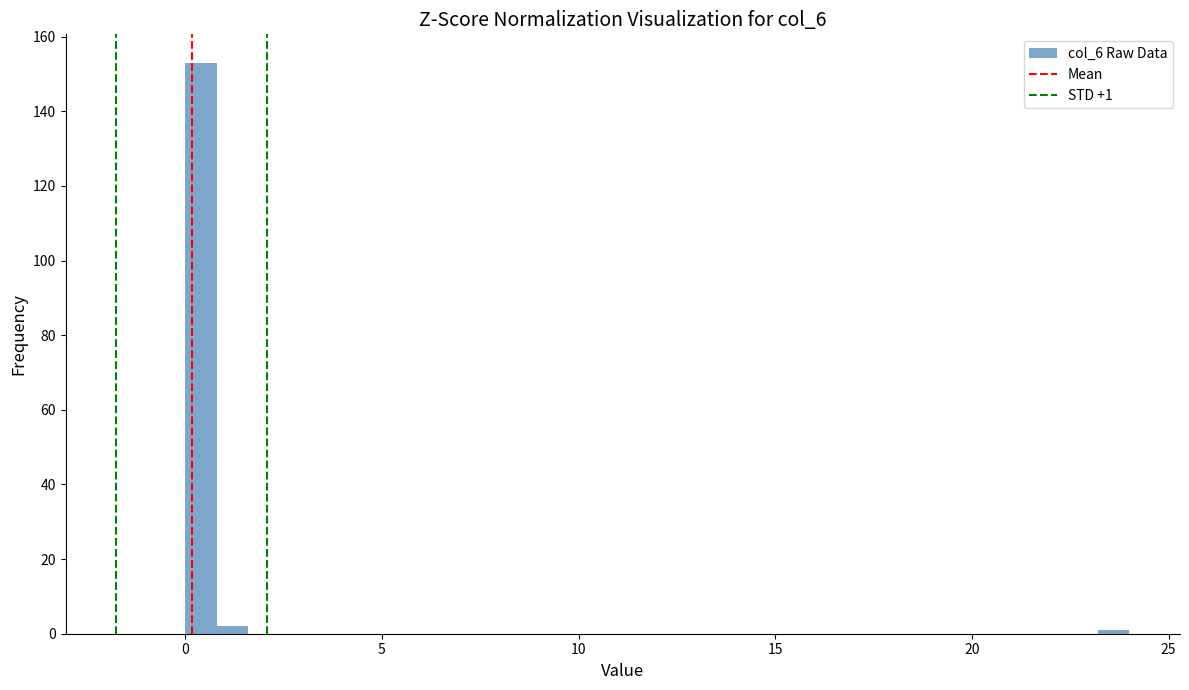

Around what value on the x-axis is the tallest bar? Give the approximate position of its centre, as read against the axis.

0.5